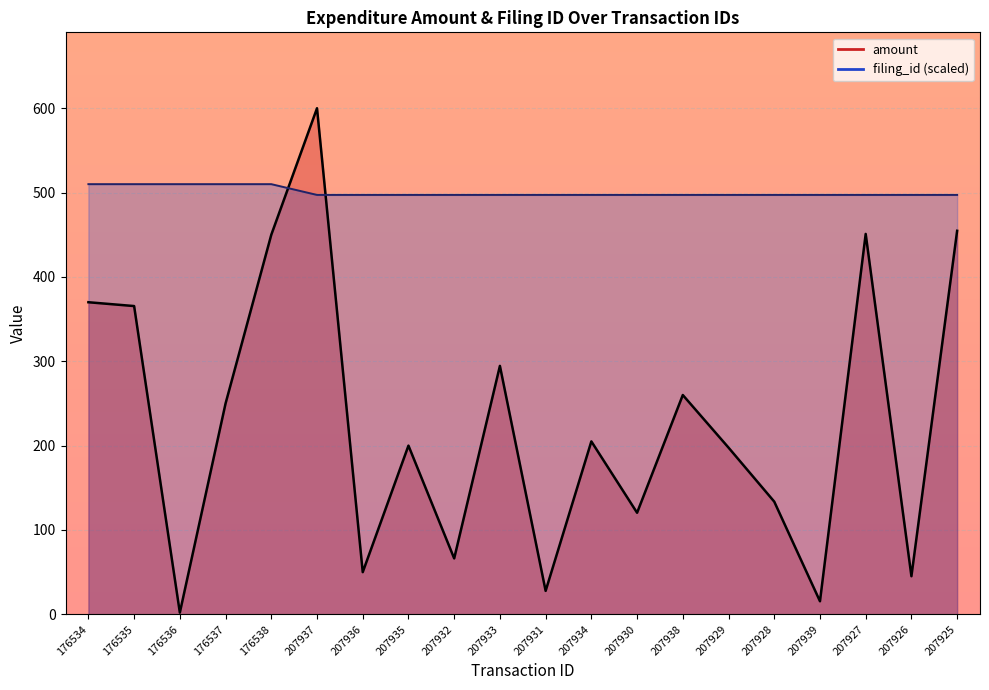

What is the highest value of the amount_line series?

600.0